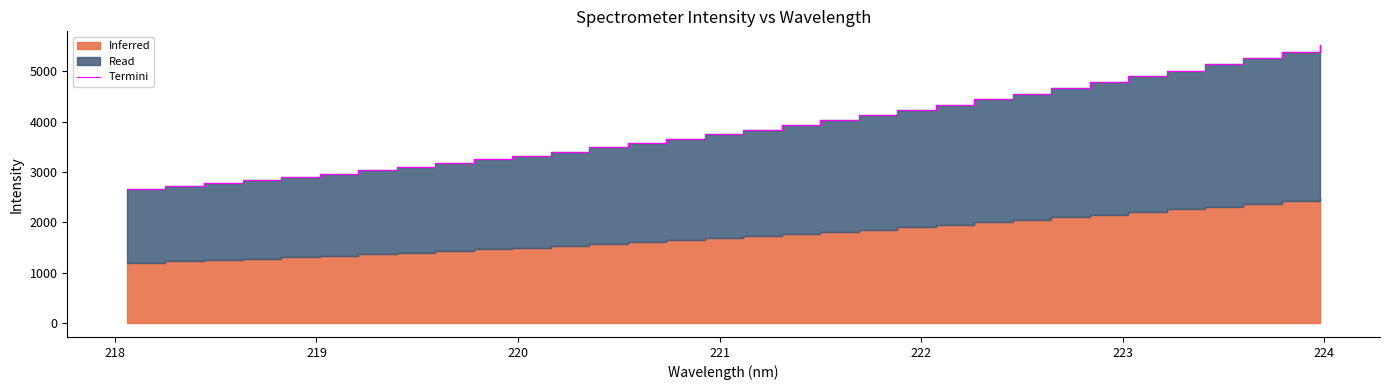

How many data points are above 3844?

16